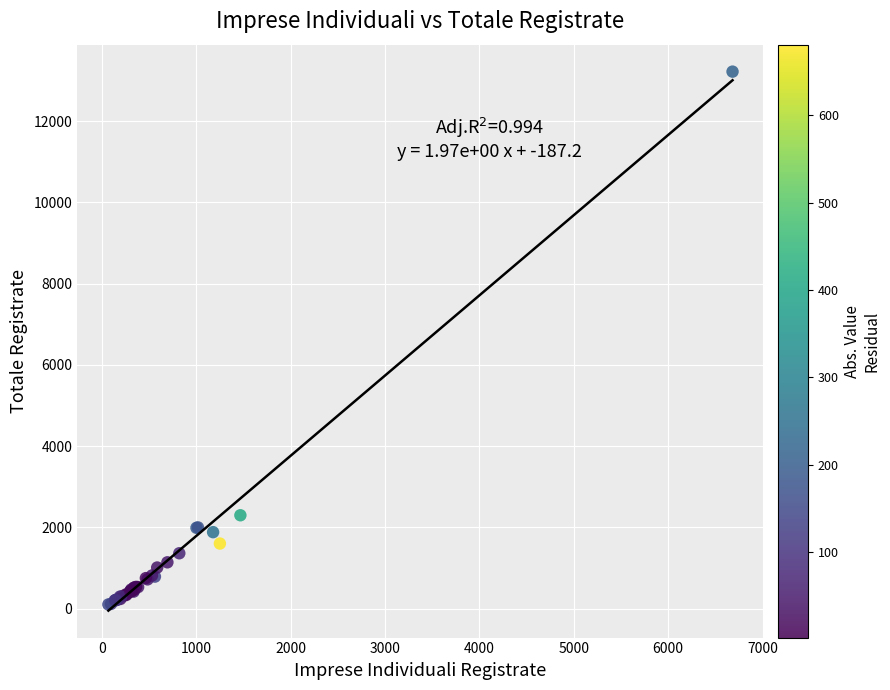

What Y value in the scatter plot is closest to 6661?

2300